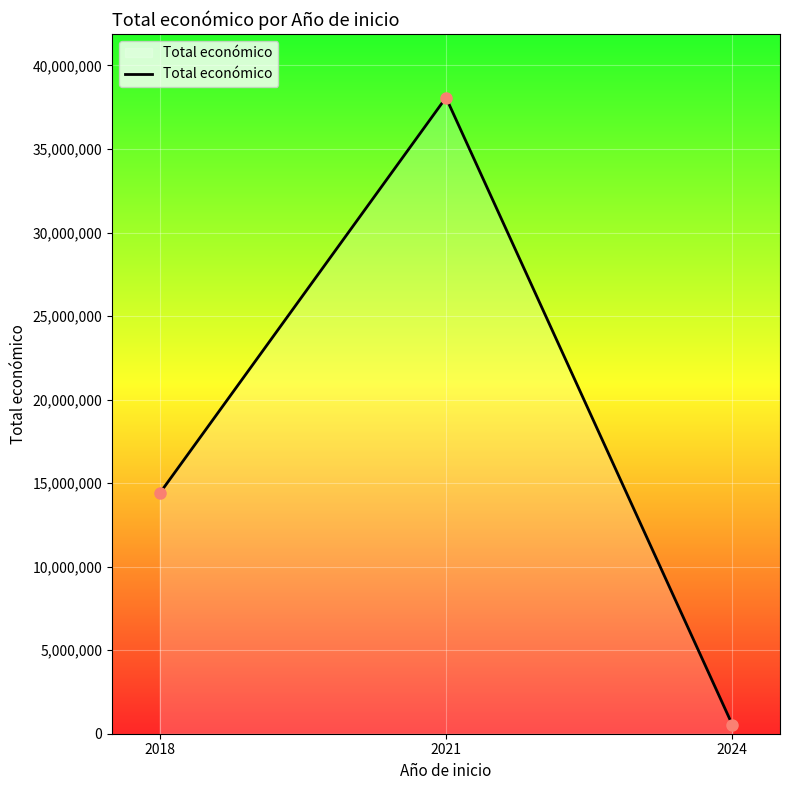

What is the value of the 1st point from the left?

14392965